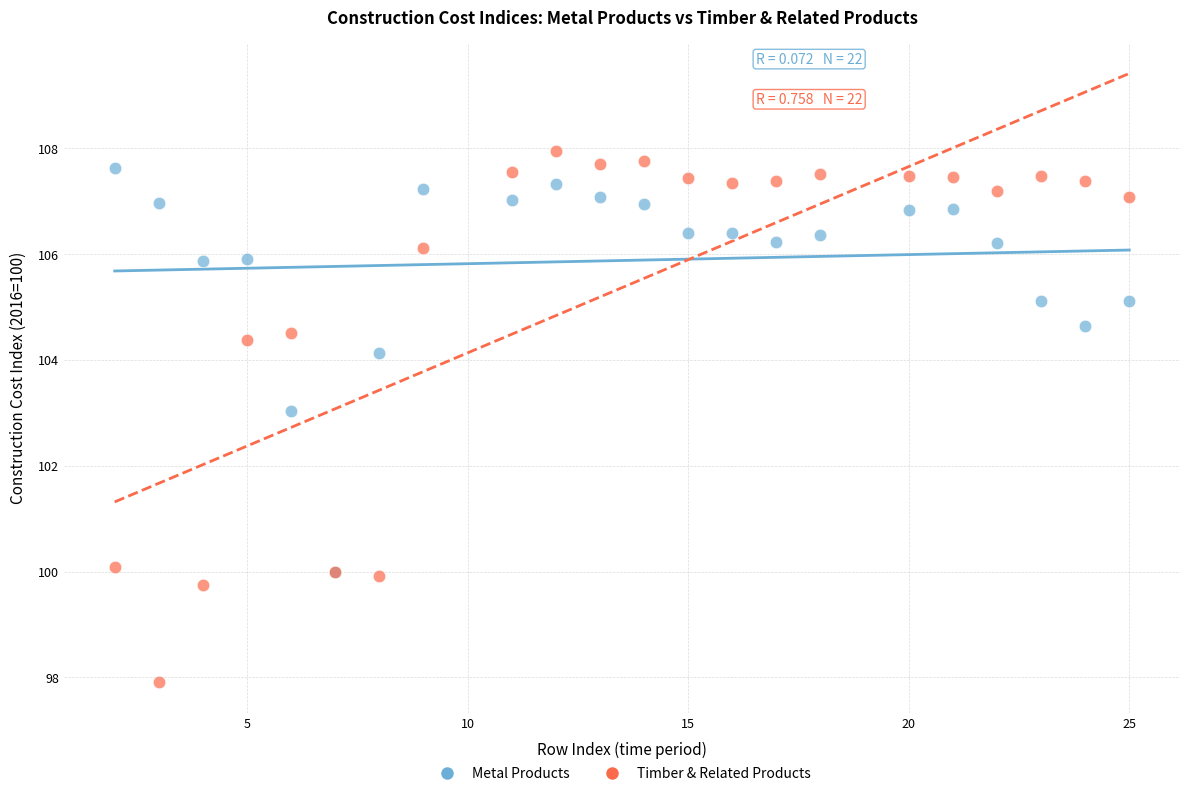

Across all series, what Y value is closest to 102?

103.0